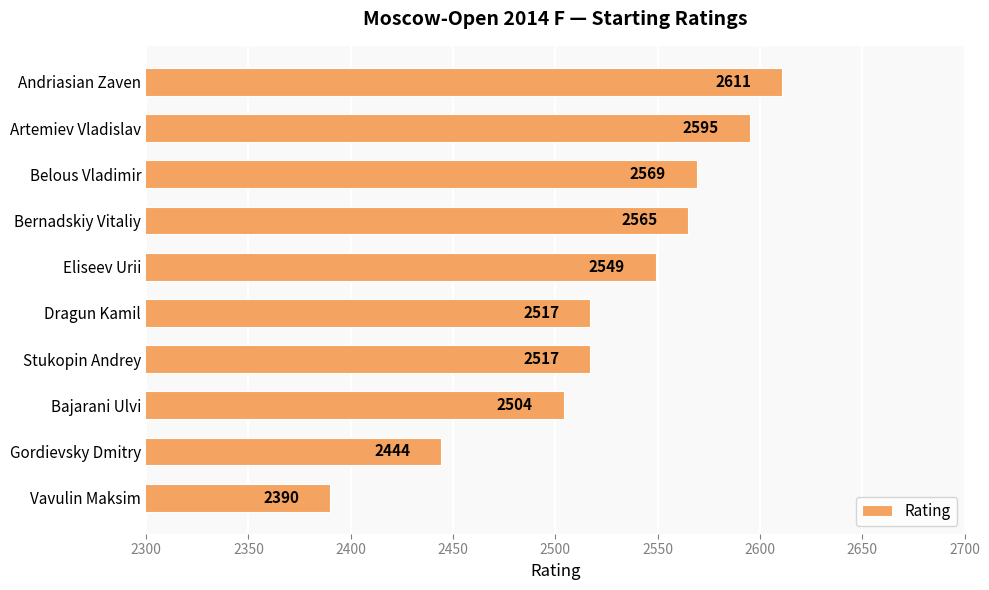

Are the bars grouped side by side (vs. stacked)?

No